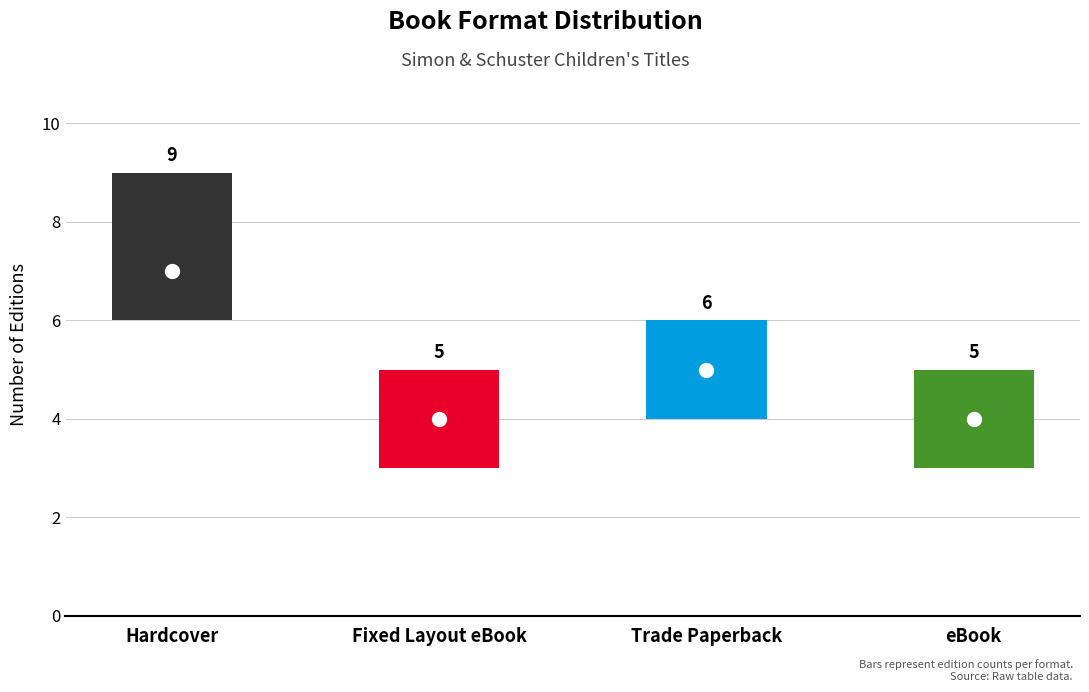

What is the smallest value displayed?

5